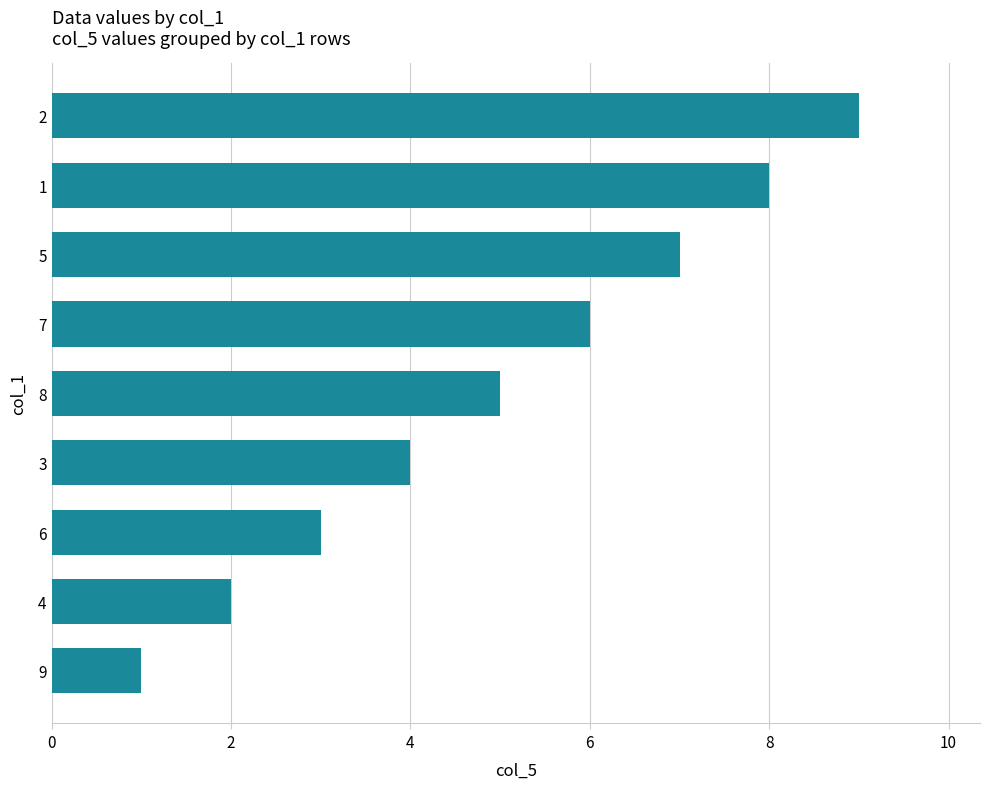

What is the difference between the maximum and minimum values?

8